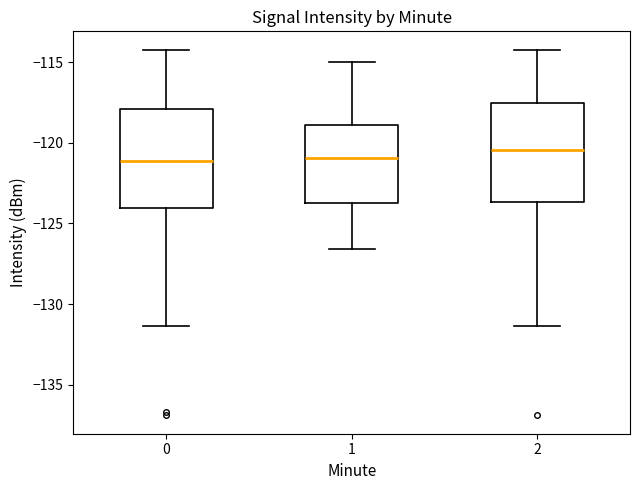

Where is the upper edge of the box at x = 0 on the y-axis? The values are not printed on the chart, so give them approximately, as read against the axis.

-118.0